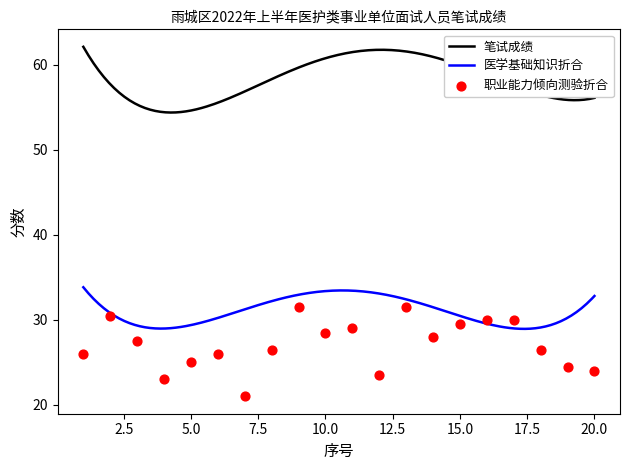

Which series has the largest total across all categories?

笔试成绩